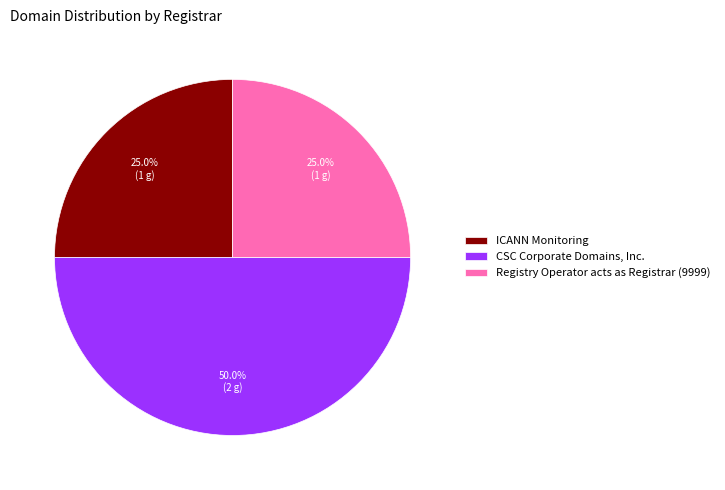

How many segments does this pie chart have?

3